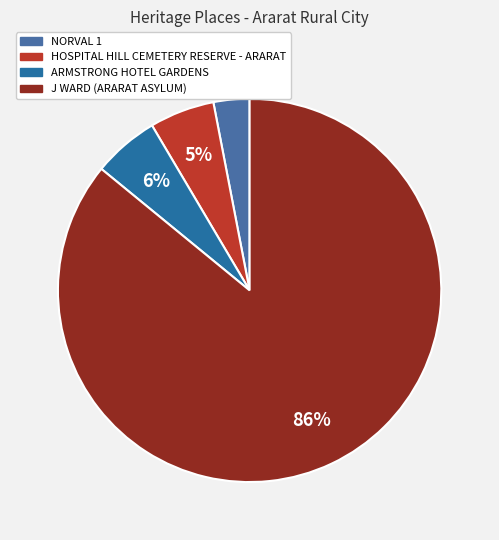

What percentage is the J WARD (ARARAT ASYLUM) slice, to the nearest percent?

86%